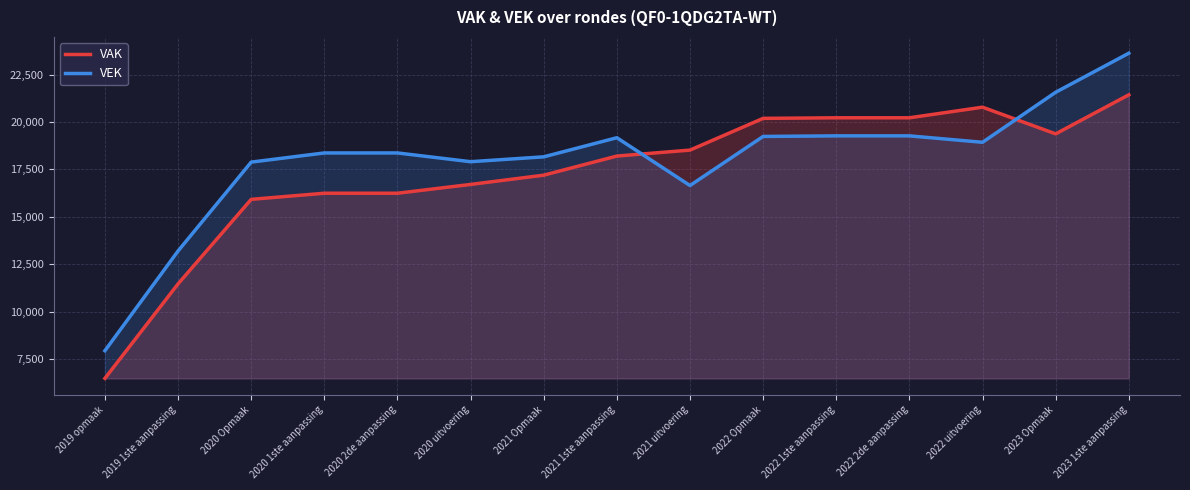

How many data points in VEK are above 18367?

7